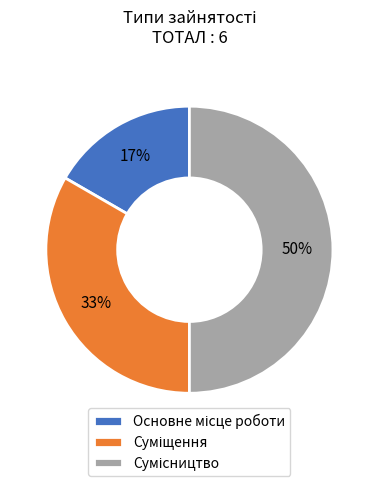

To the nearest percent, what is the average slice percentage?

33%